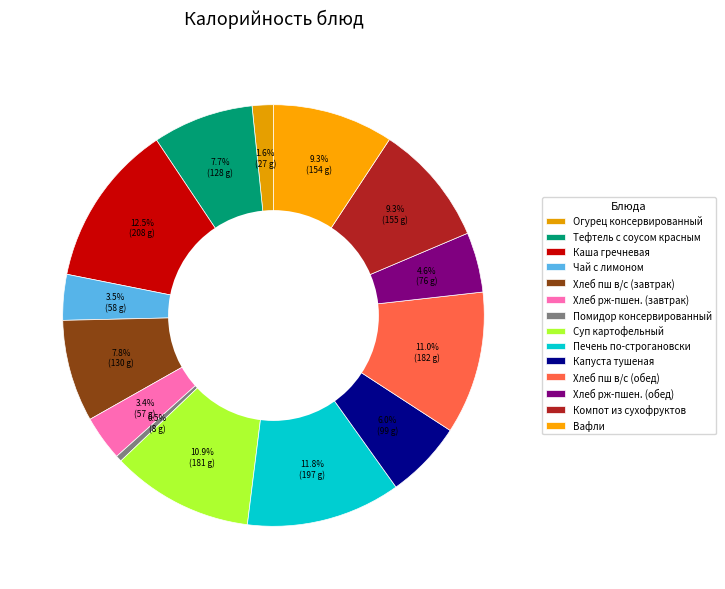

To the nearest percent, what percentage of the pie is Компот из сухофруктов?

9%